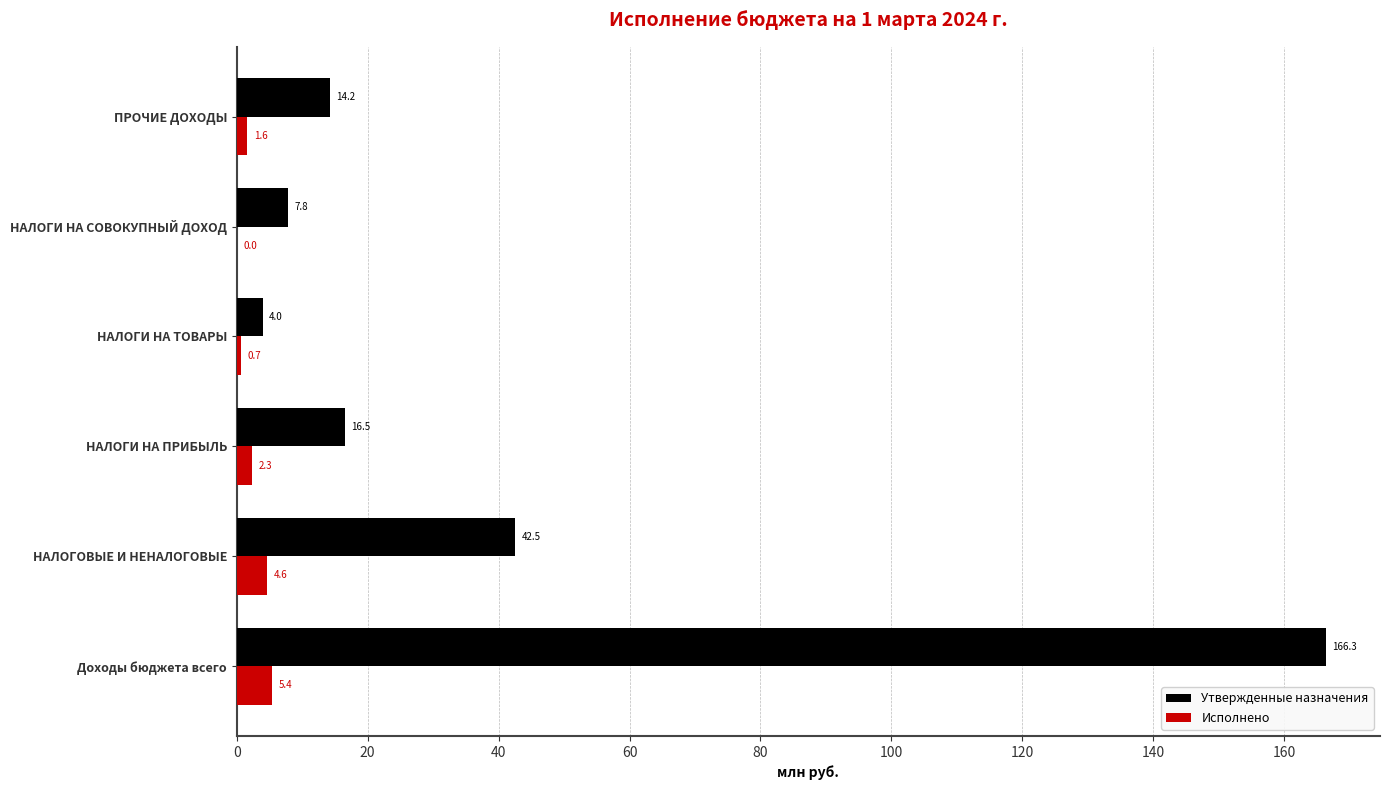

Where is Исполнено nearest to the value 2?

НАЛОГИ НА ПРИБЫЛЬ